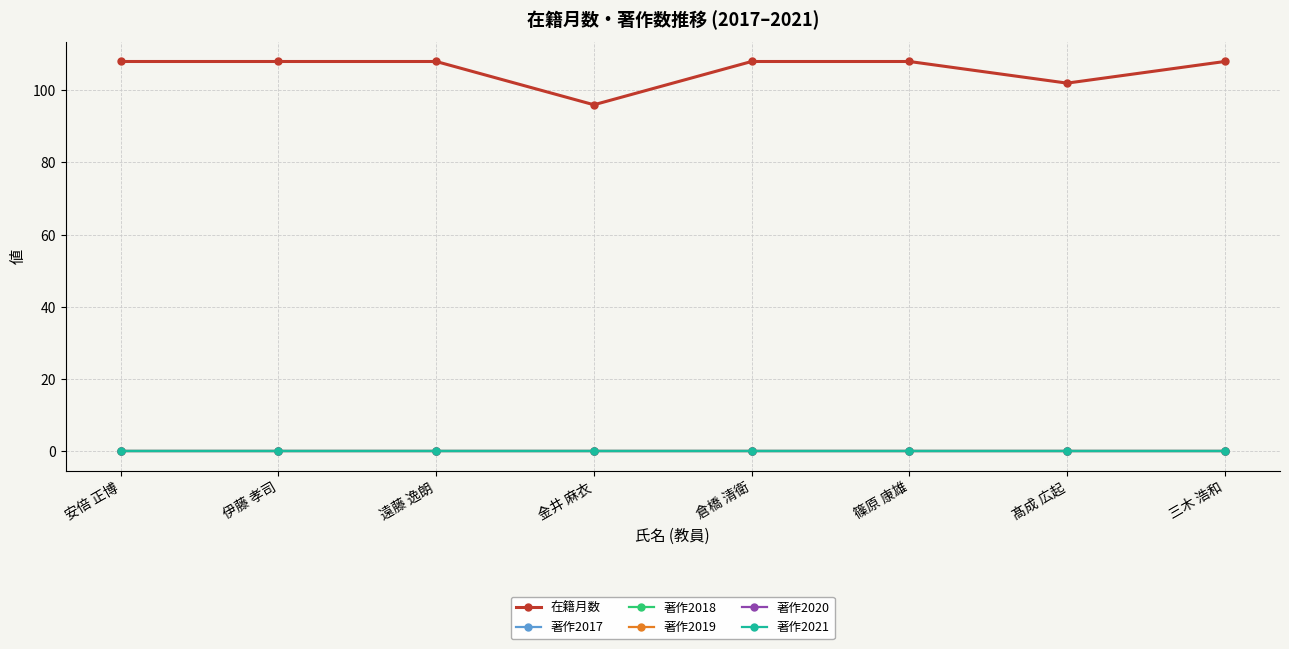

True or false: 著作2019 and 著作2021 cross at least once.

False